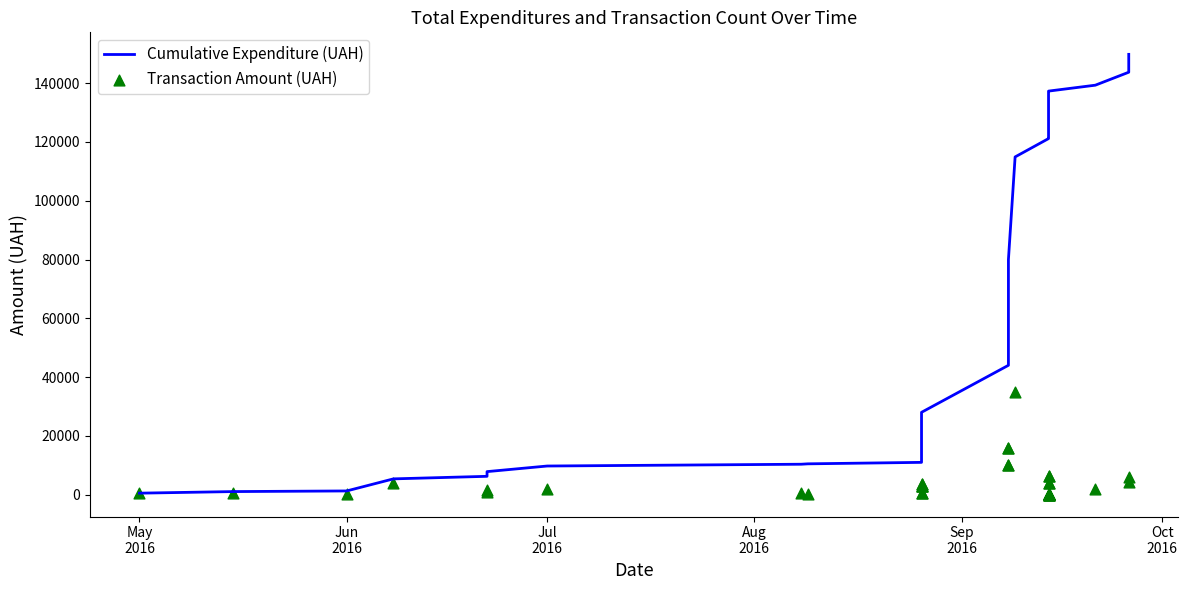

At how many categories does at least one series exceed 88639?

20